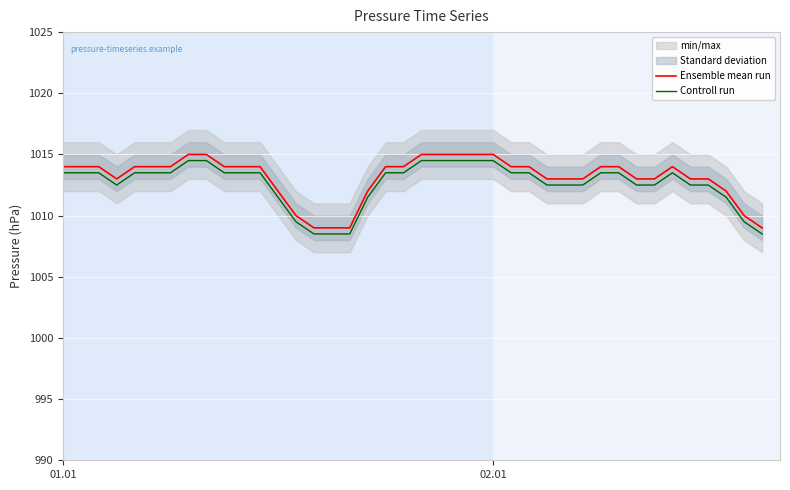

Is this an area chart (filled region under the line)?

No